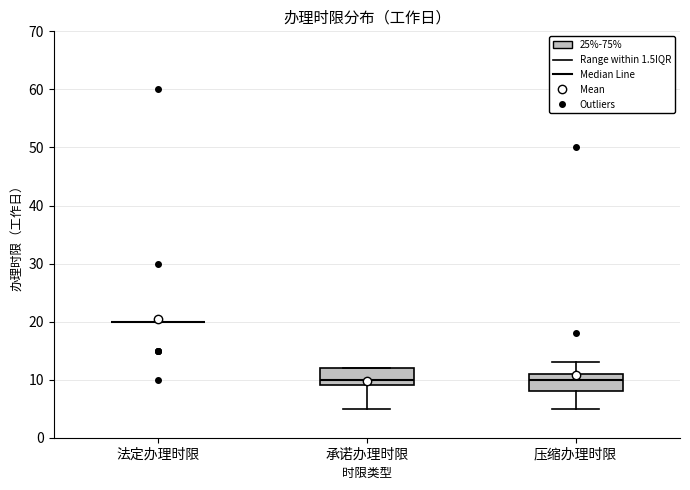

Reading left to right, transcribe this box plot: for each box, give where its median line is, the range the box spans, and where its two whiskers end, as read against the y-axis. The values are not printed on the chart, so give them approximately, as read against the axis.

法定办理时限: box collapsed to a line at 20, whiskers 20 to 20
承诺办理时限: median 10, box 9 to 12, whiskers 5 to 12
压缩办理时限: median 10, box 8 to 11, whiskers 5 to 13